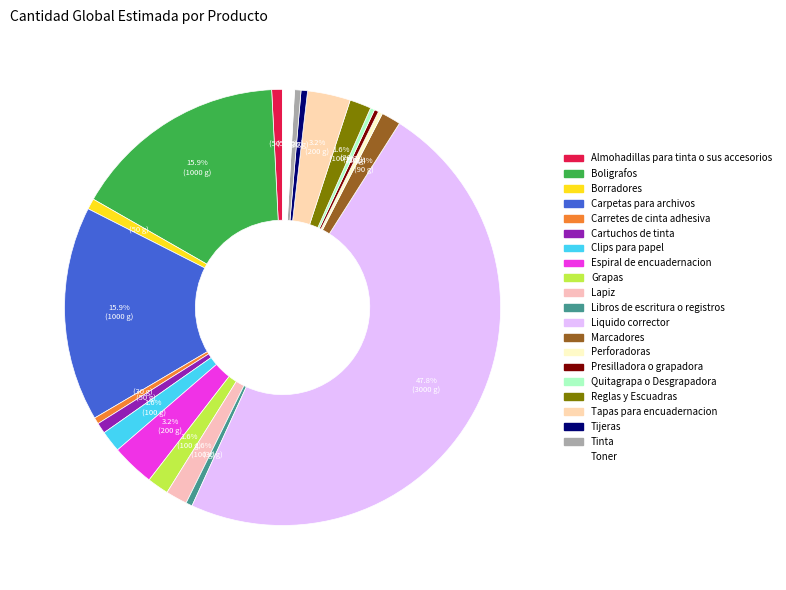

To the nearest percent, what is the difference between the Grapas and Tijeras slice percentages?

1%